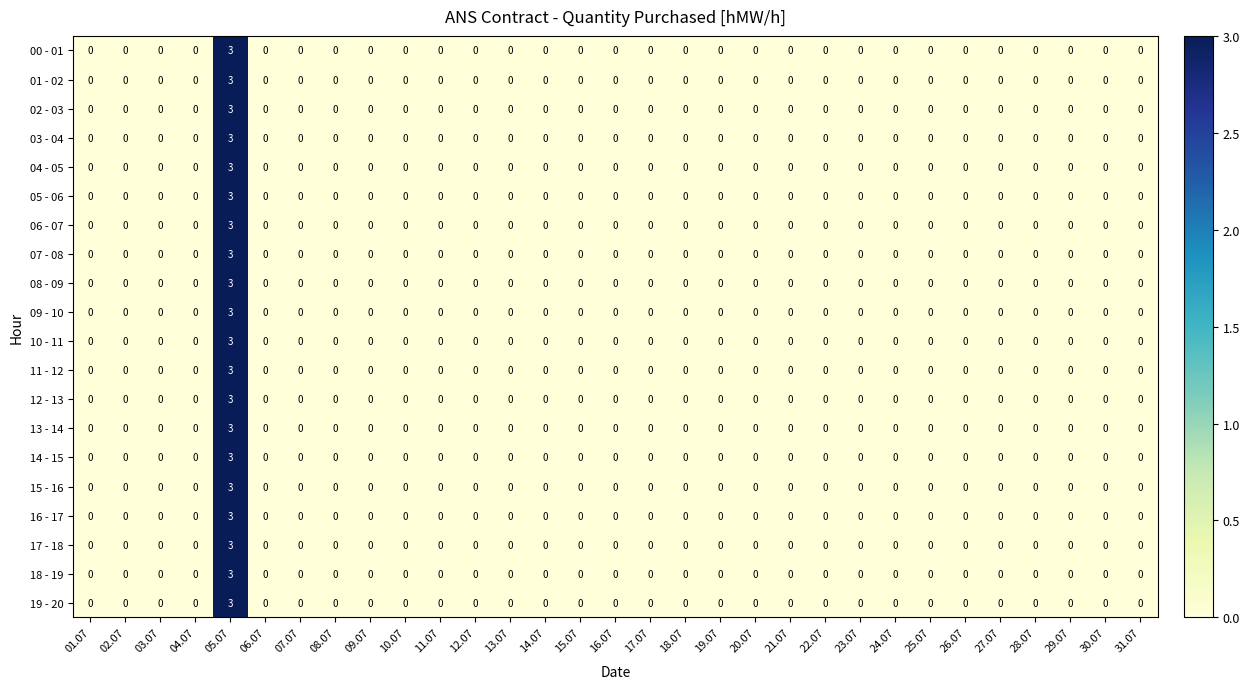

The 18 - 19 series shows -1 at 01.07. True or false?

False